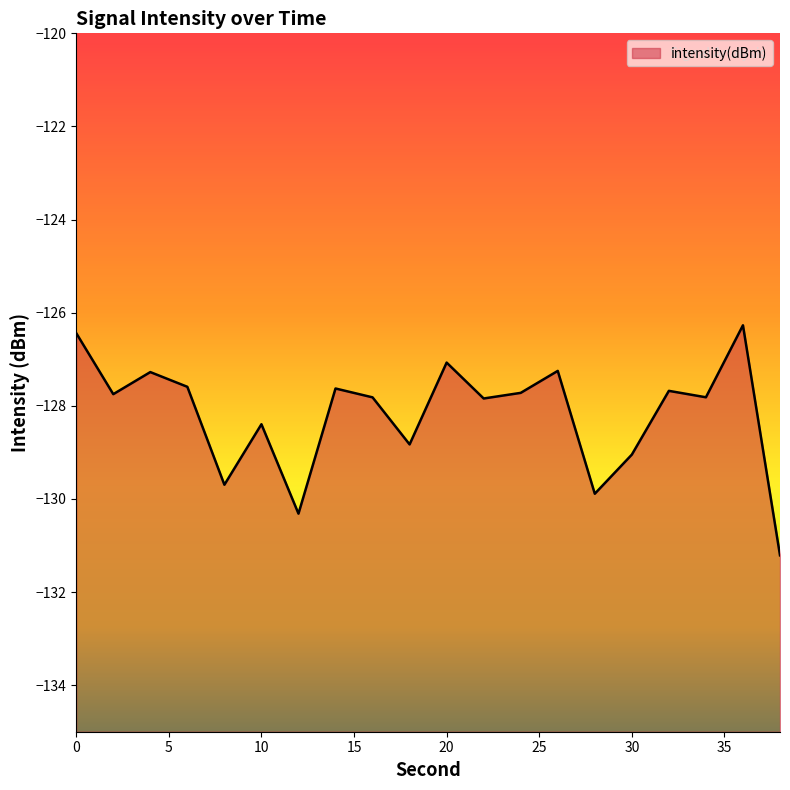

At which category does the chart reach its minimum across all series?

38